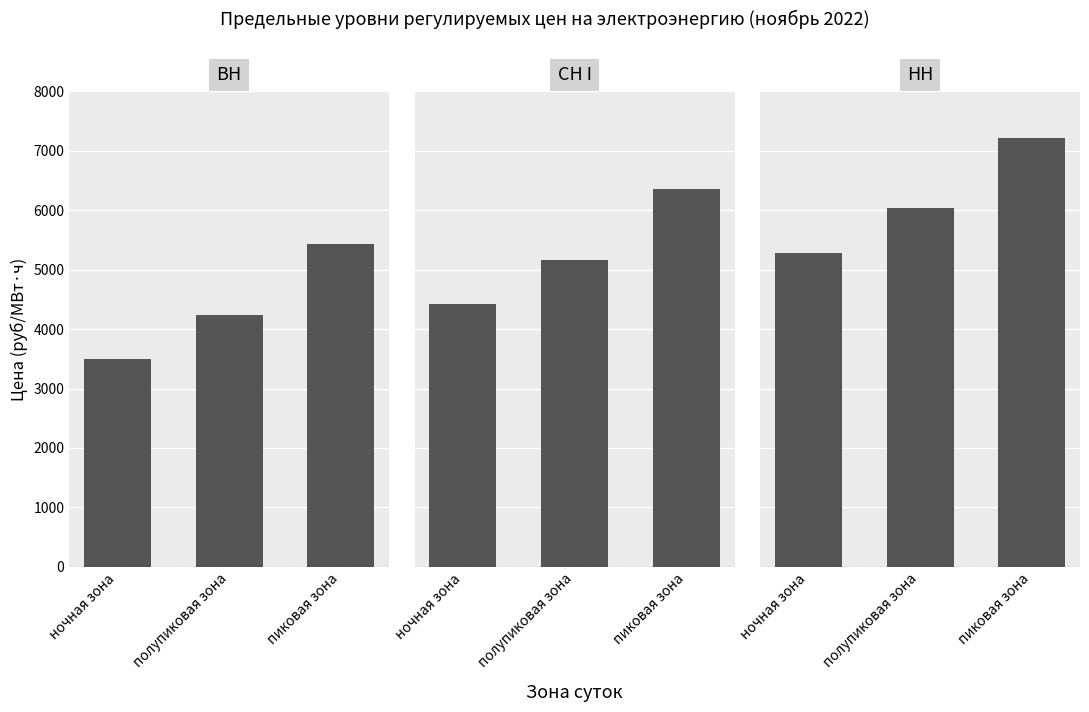

Is it true that ВН equals 5427.9 at пиковая зона?

True